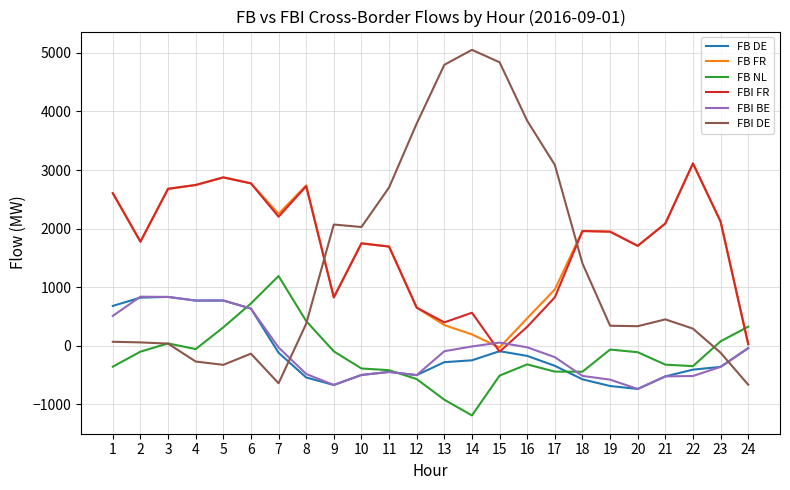

What are all the series names shown in the legend?

FB DE, FB FR, FB NL, FBI FR, FBI BE, FBI DE